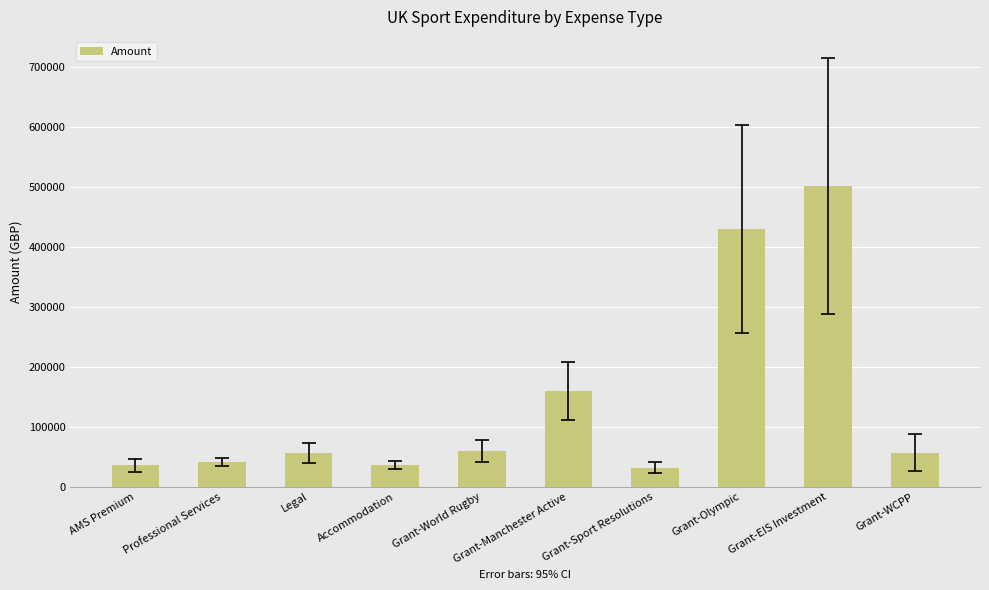

At which category does the chart reach its peak across all series?

Grant-EIS Investment